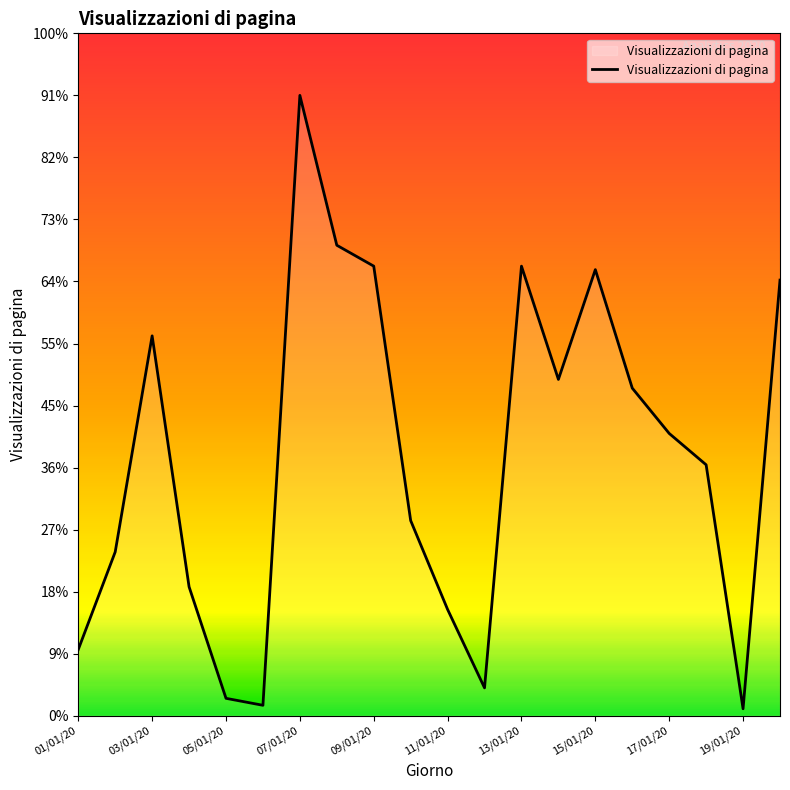

Does the chart have visible grid lines?

No